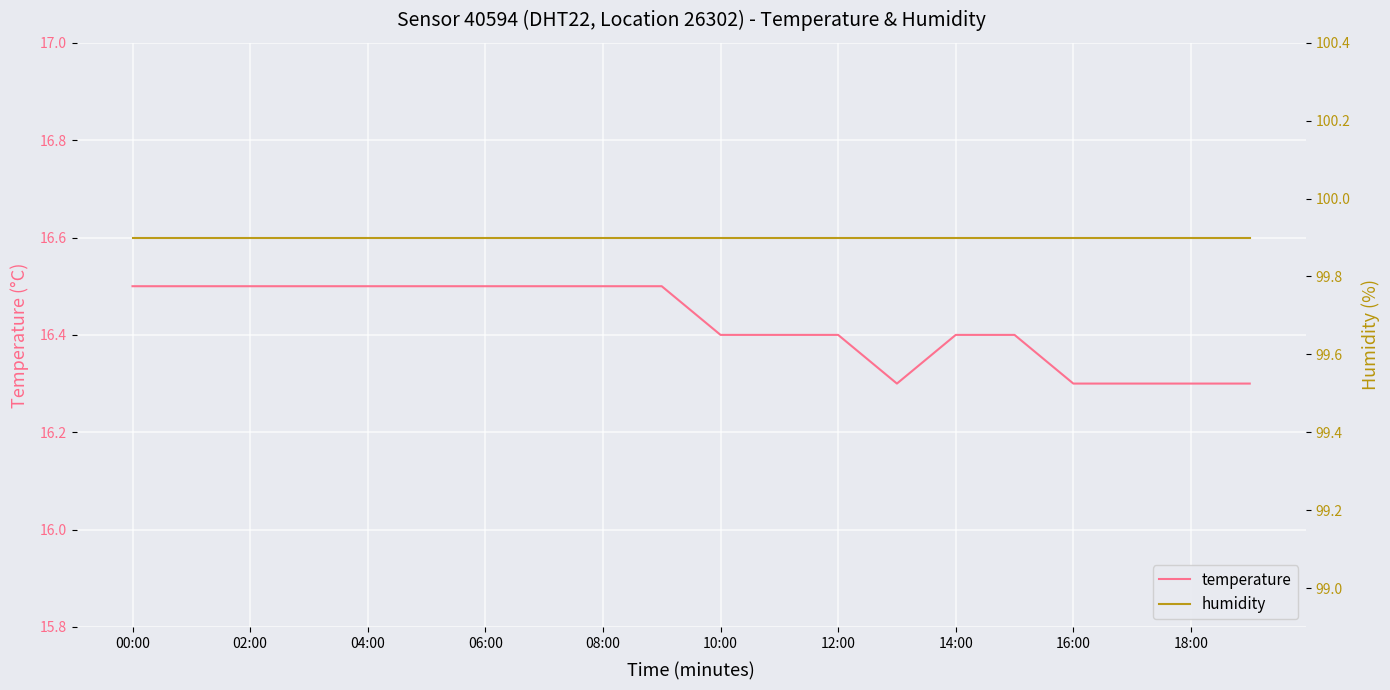

True or false: temperature has a value of 16.5 at 08:00.

True